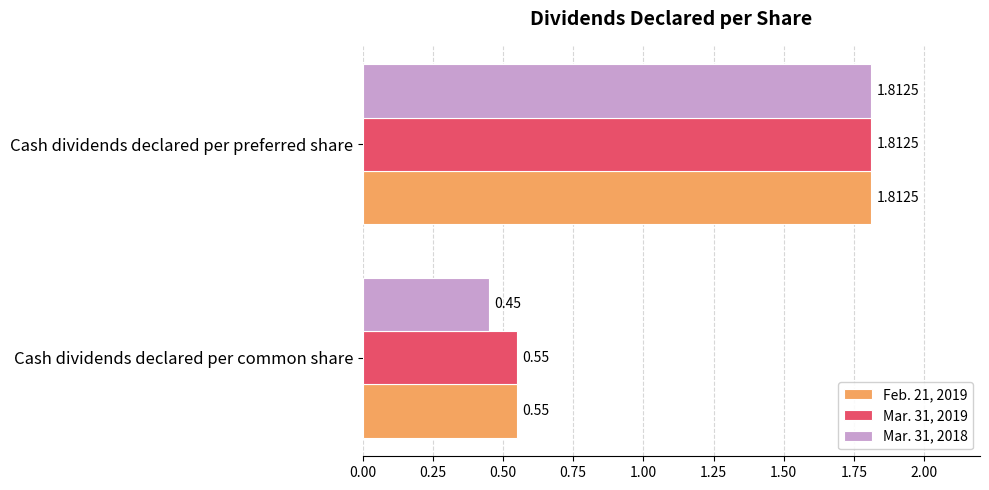

What is the sum of the Mar. 31, 2019 values at Cash dividends declared per preferred share and Cash dividends declared per common share?

2.4